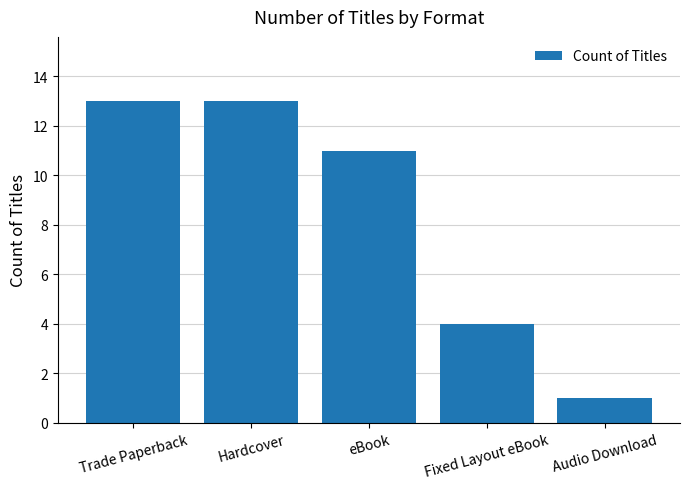

Reading left to right, what are all the values shown in this chart?

Trade Paperback=13	Hardcover=13	eBook=11	Fixed Layout eBook=4	Audio Download=1